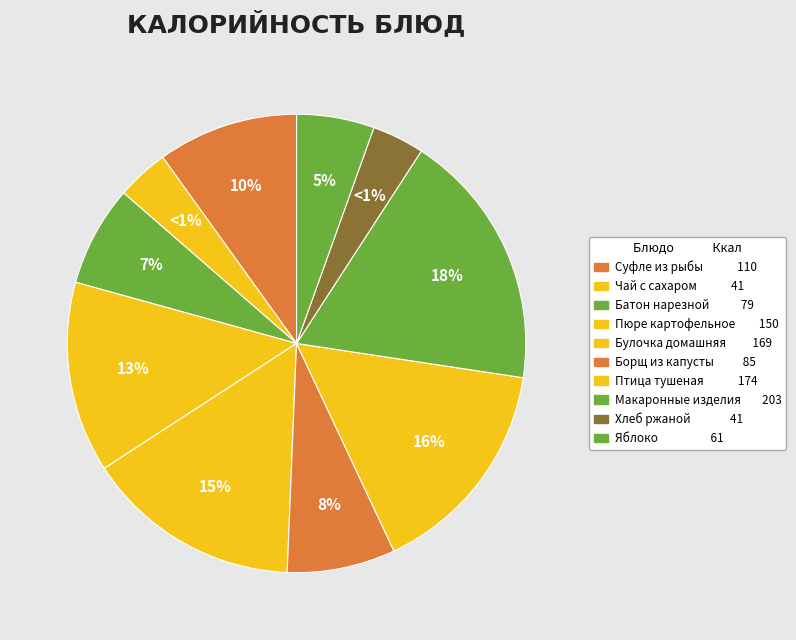

Is there any slice that represents more than half of the pie?

No